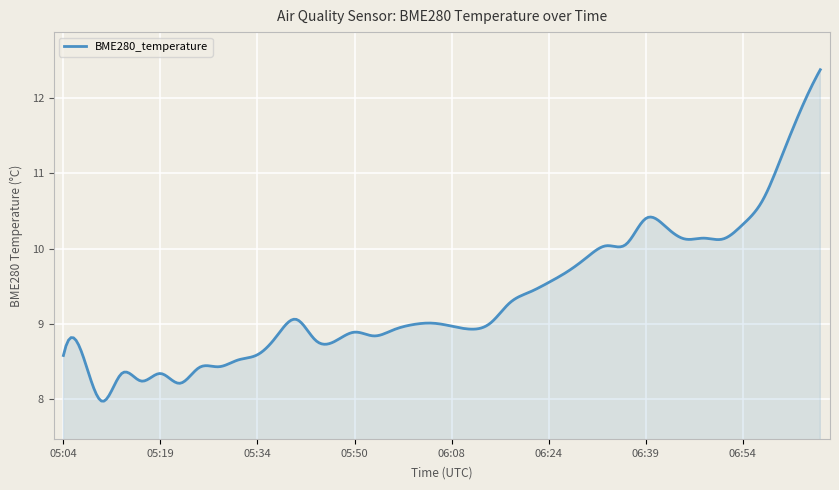

What is the greatest value displayed?

12.4